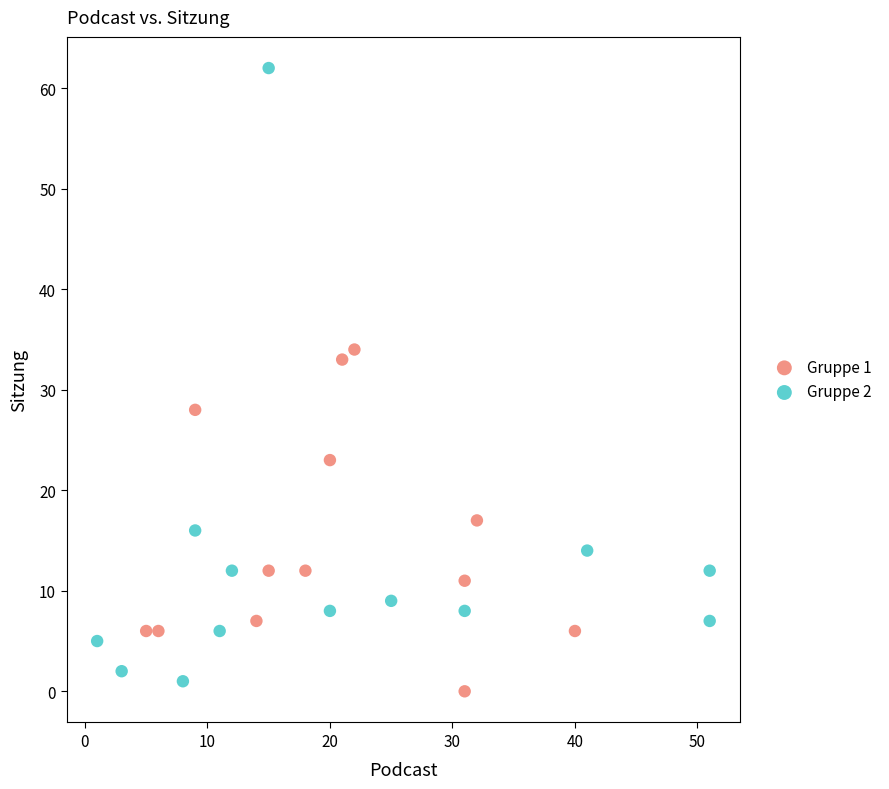

What are all the series names shown in the legend?

Gruppe 1, Gruppe 2